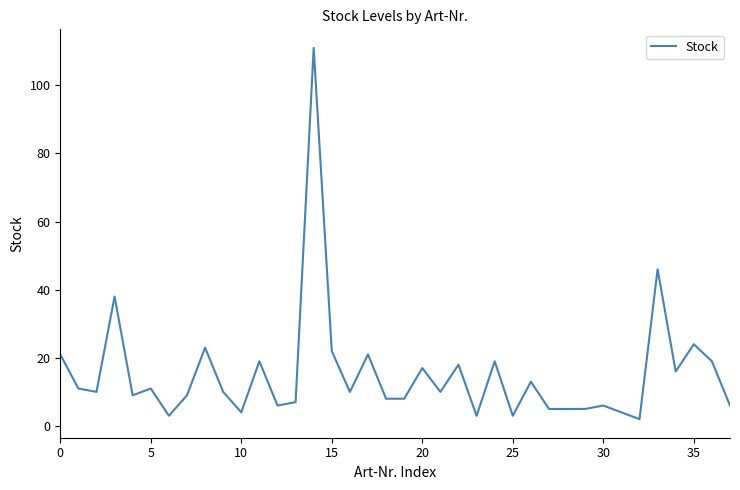

What is the difference between the maximum and minimum values?

109